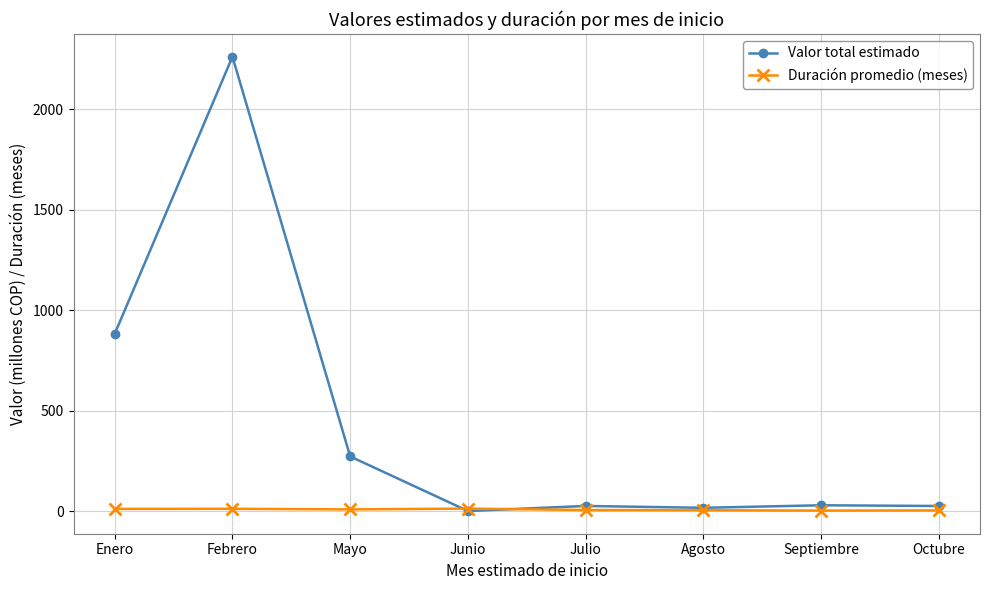

At which category is the sum across all series the highest?

Febrero